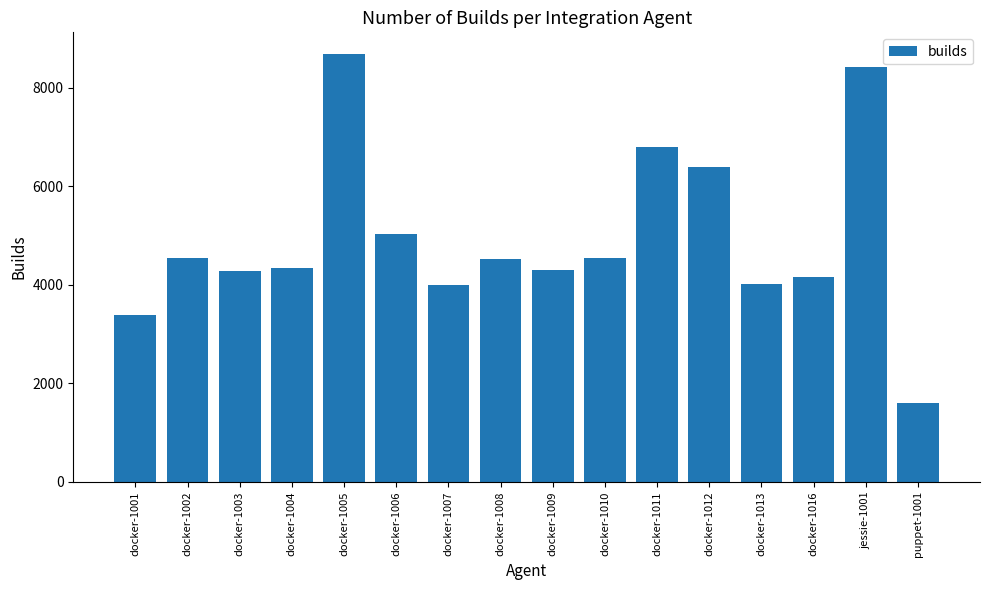

How many bars are there in total?

16